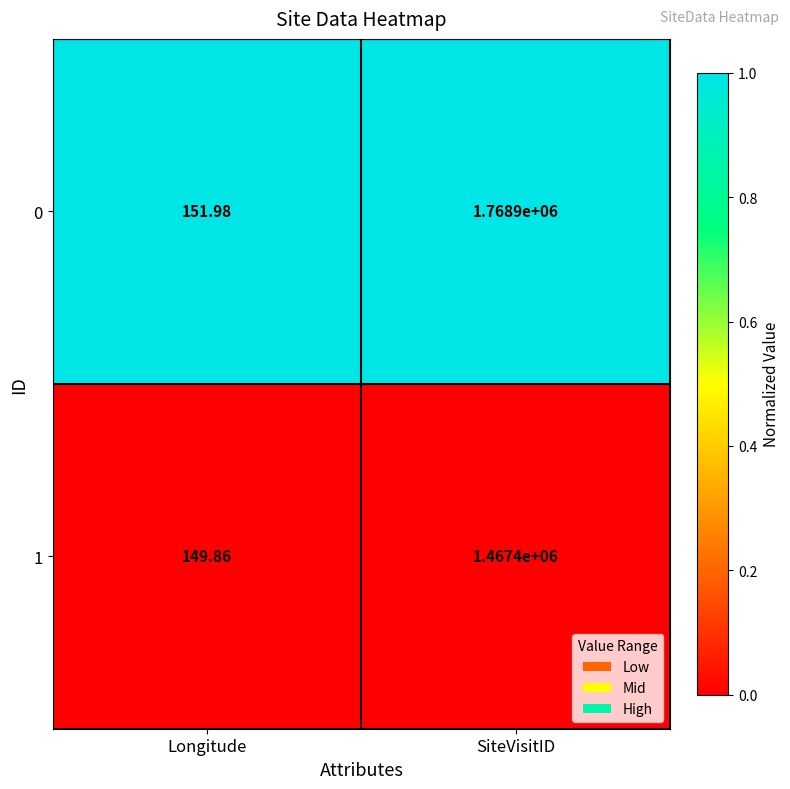

List the labels in order of 1 value, largest first.

SiteVisitID, Longitude